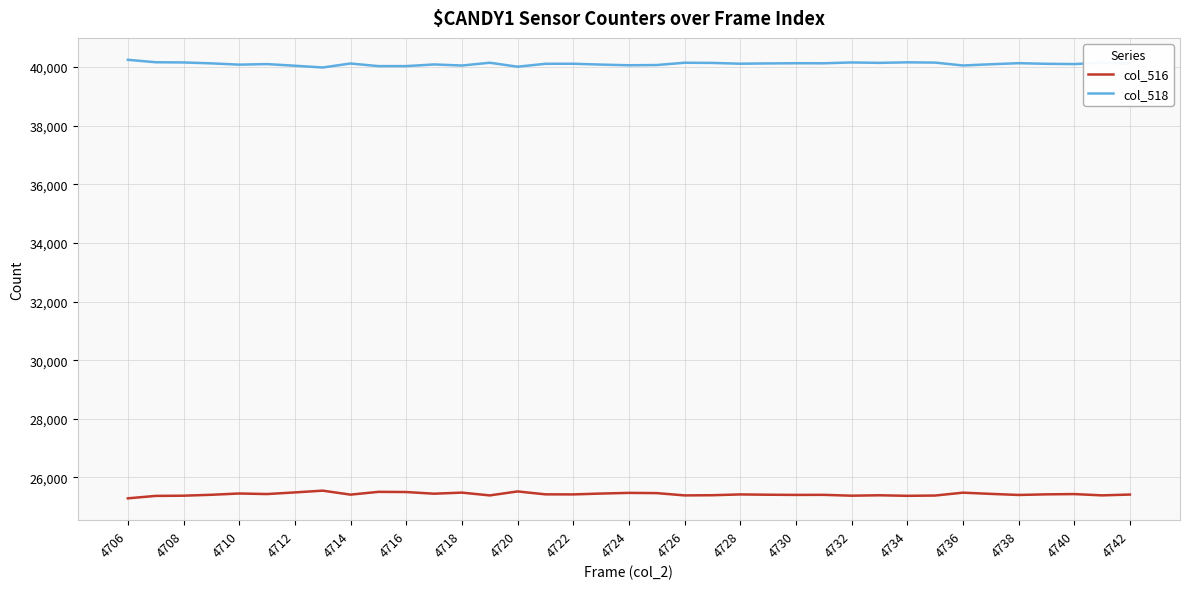

True or false: col_518 and col_516 cross at least once.

False